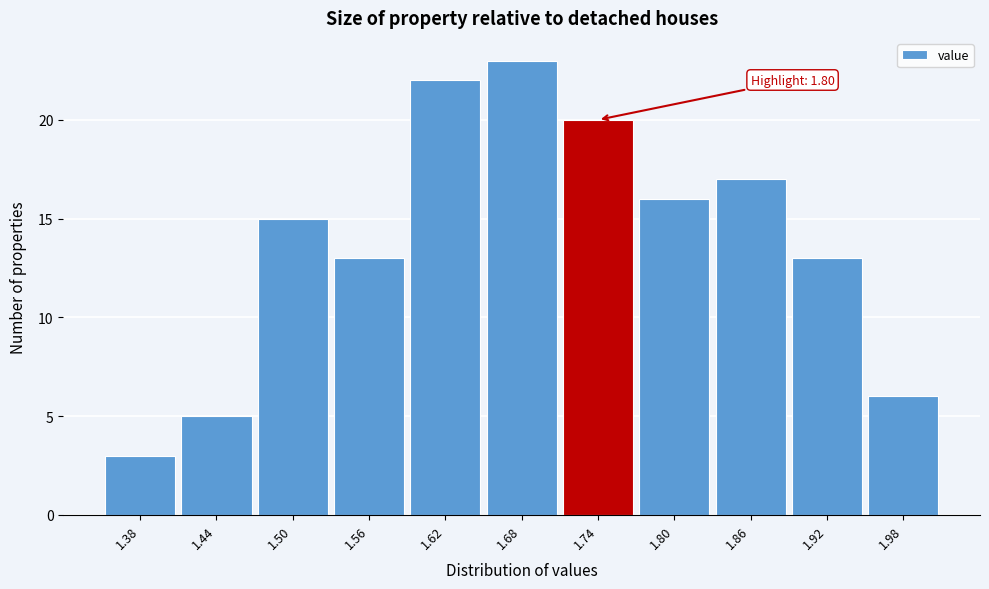

Reading left to right, list all the values displayed in this chart.

3	5	15	13	22	23	20	16	17	13	6